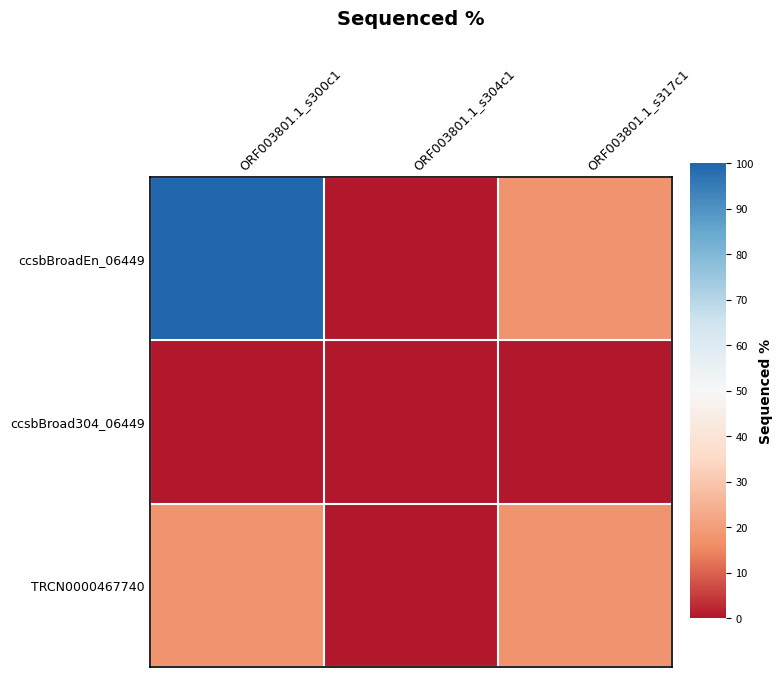

How many categories are shown in the chart?

3